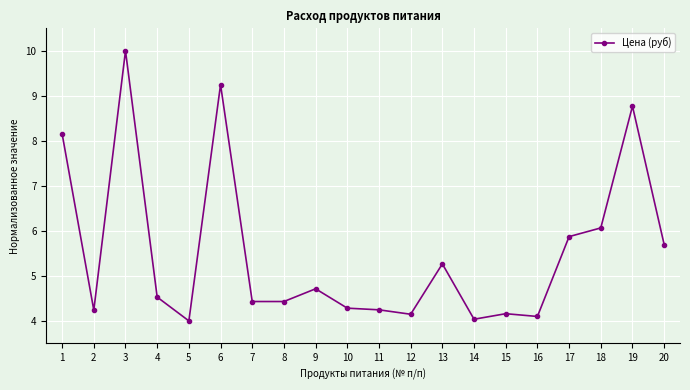

What is the smallest value displayed?

4.0